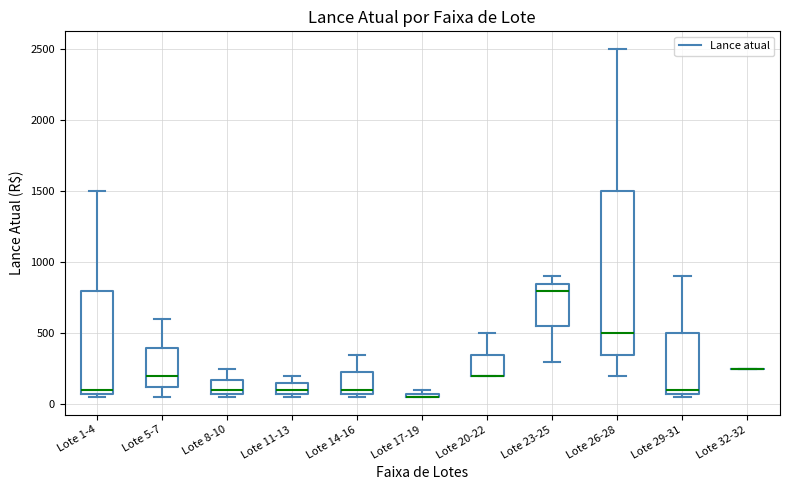

Comparing the boxes themselves (not the whiskers), which one is the tallest?

Lote 26-28